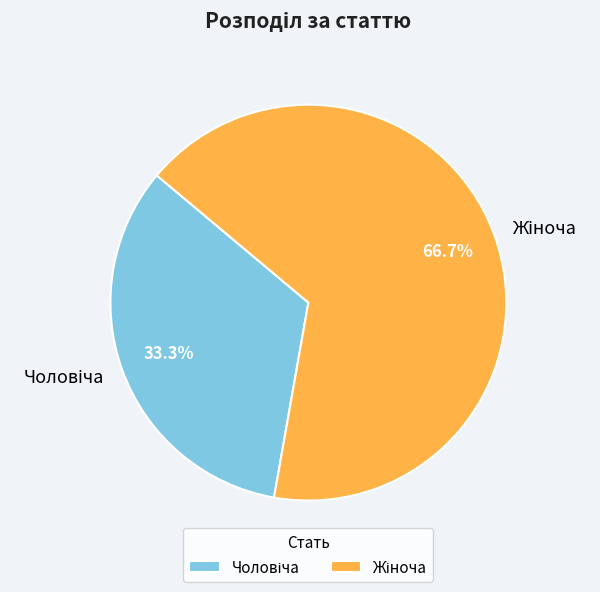

Does any single category account for the majority?

Yes